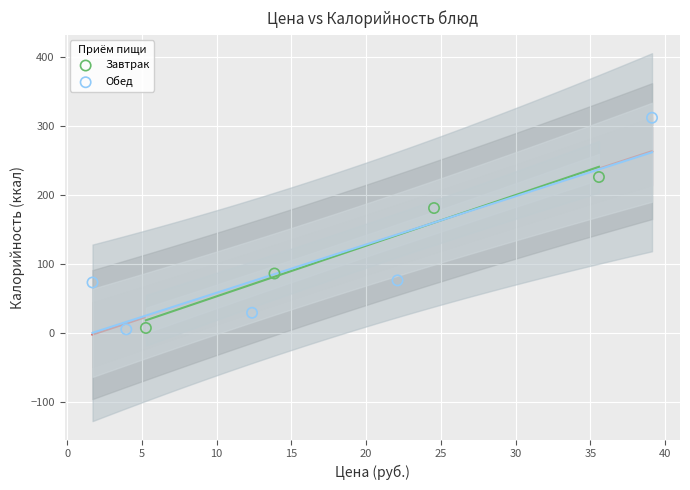

Which series has the widest spread of Y values?

Обед